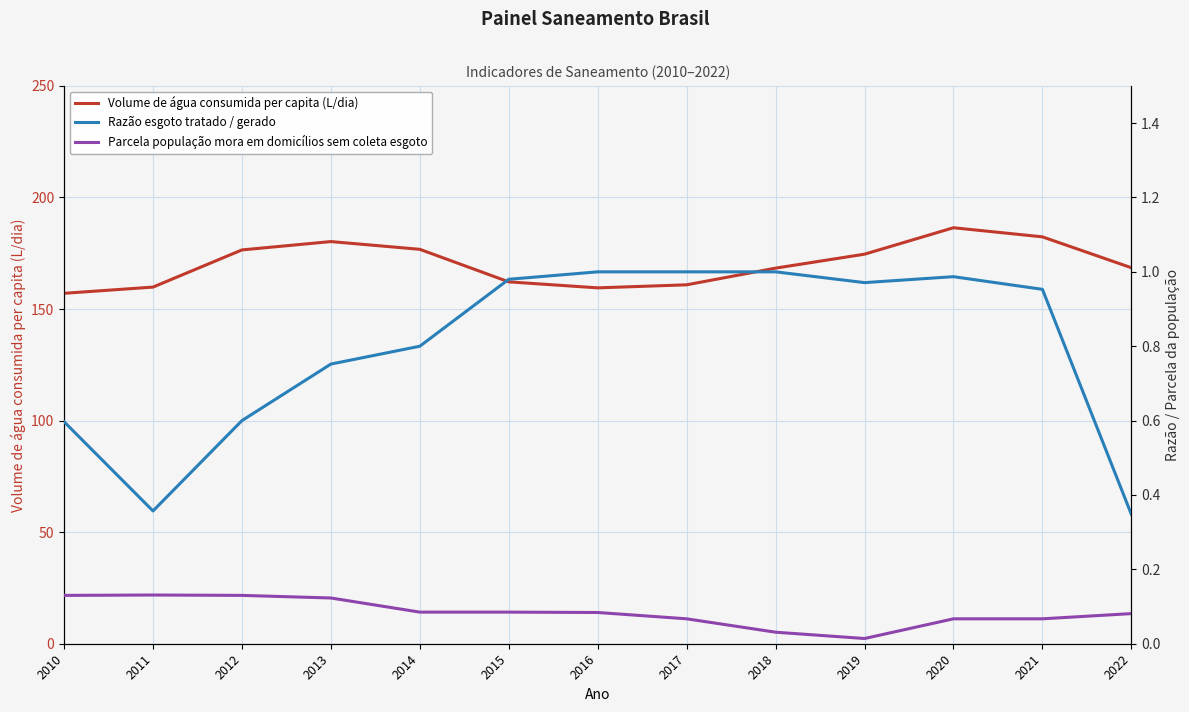

What is the total value across all series at 2017?

161.9